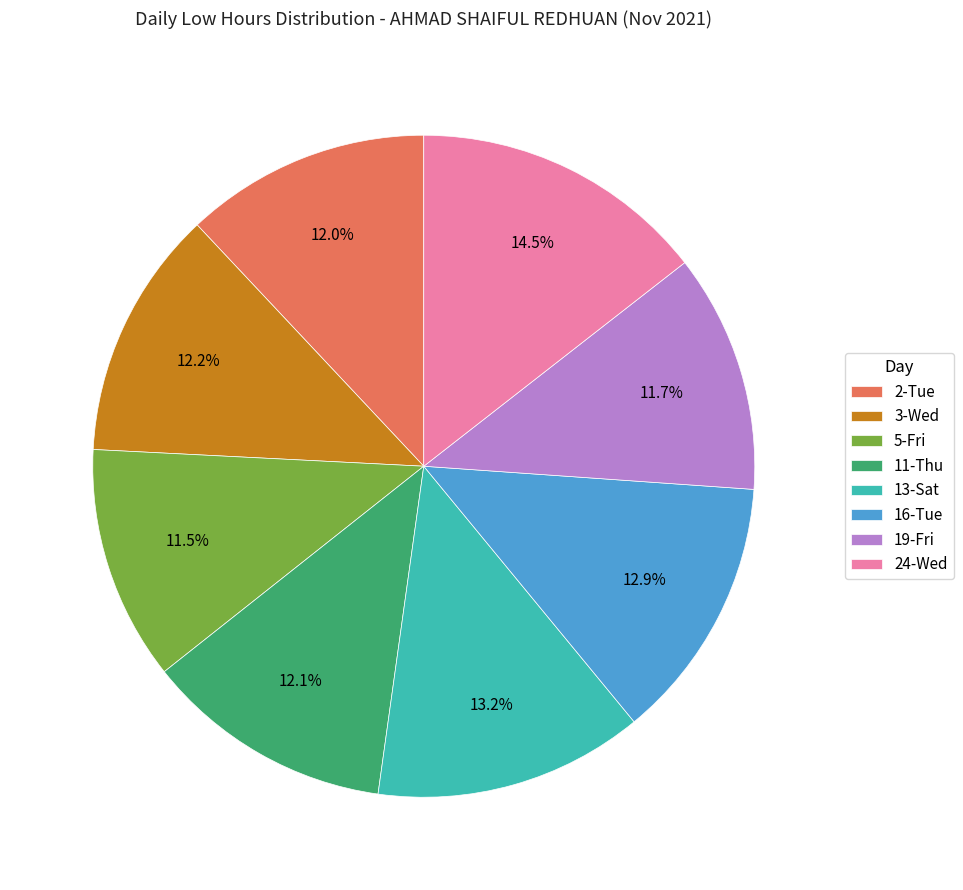

Count the number of slices in the pie.

8